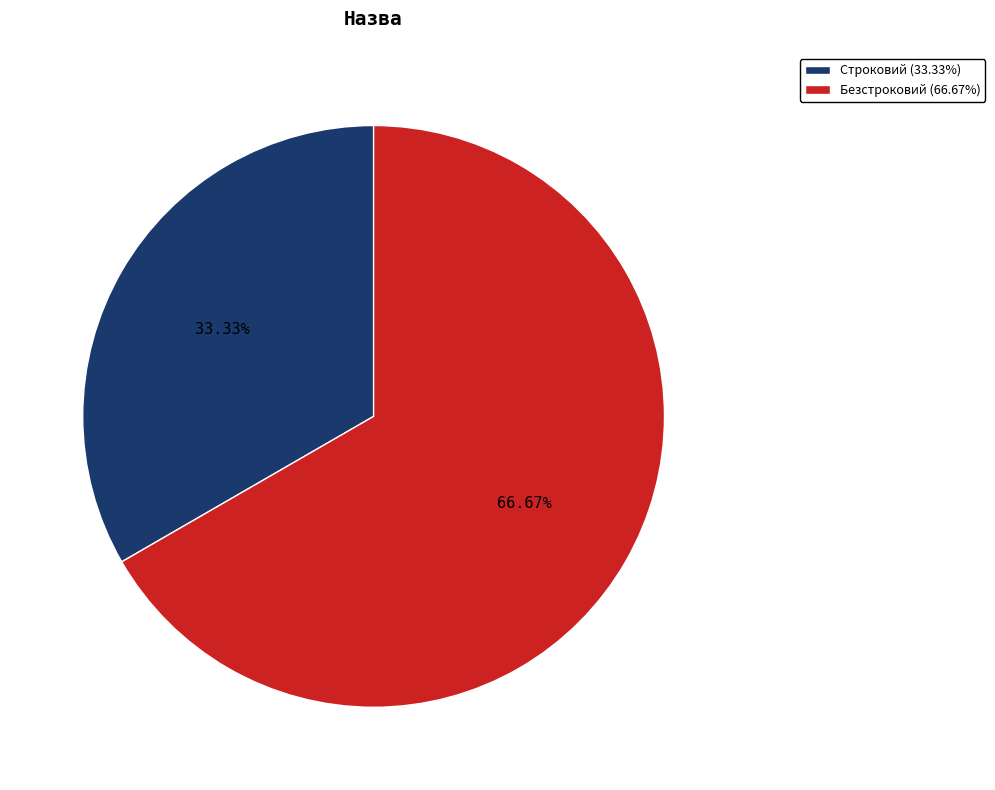

Between Безстроковий and Строковий, which is larger?

Безстроковий